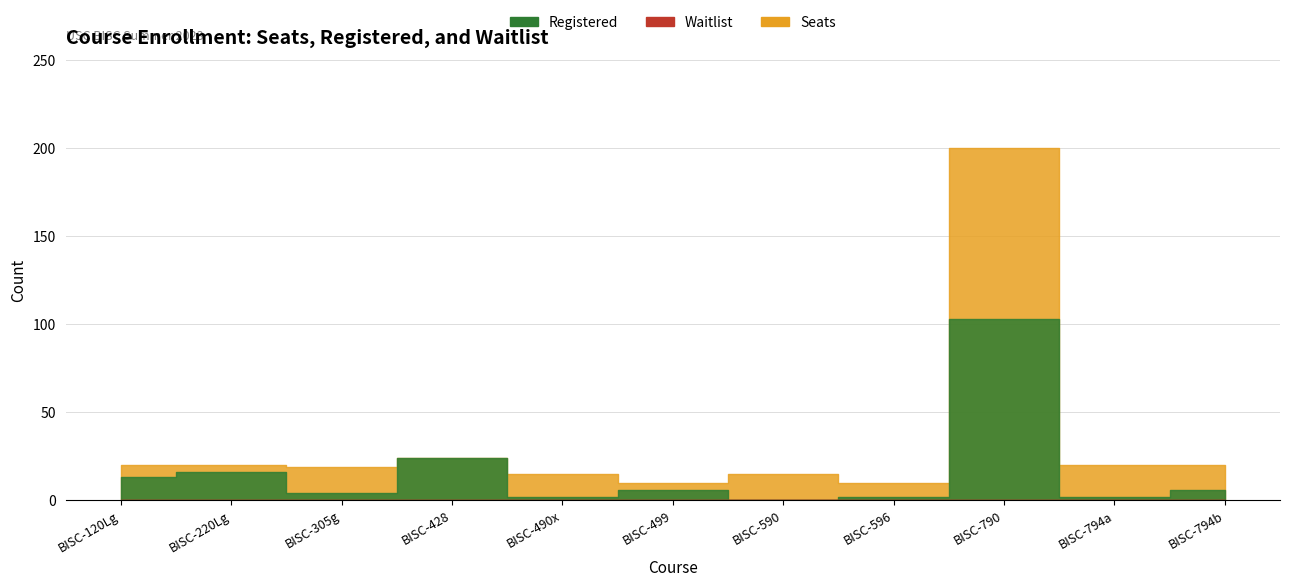

True or false: Seats and Registered cross at least once.

False